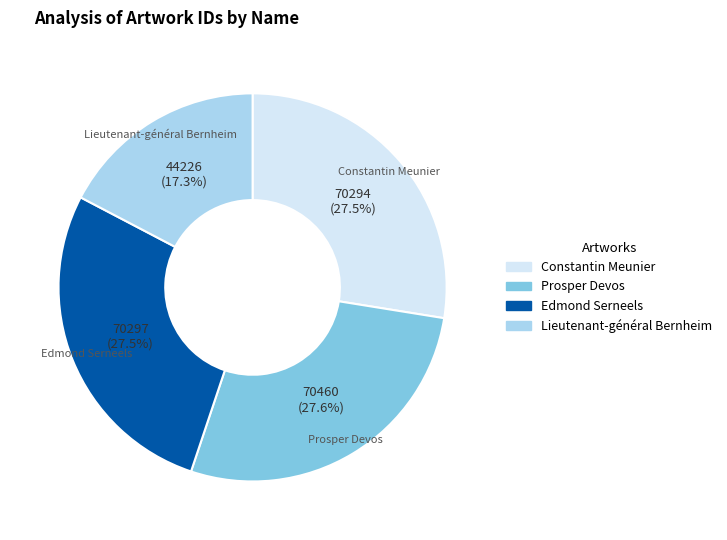

What percentage is the Lieutenant-général Bernheim slice, to the nearest percent?

17%